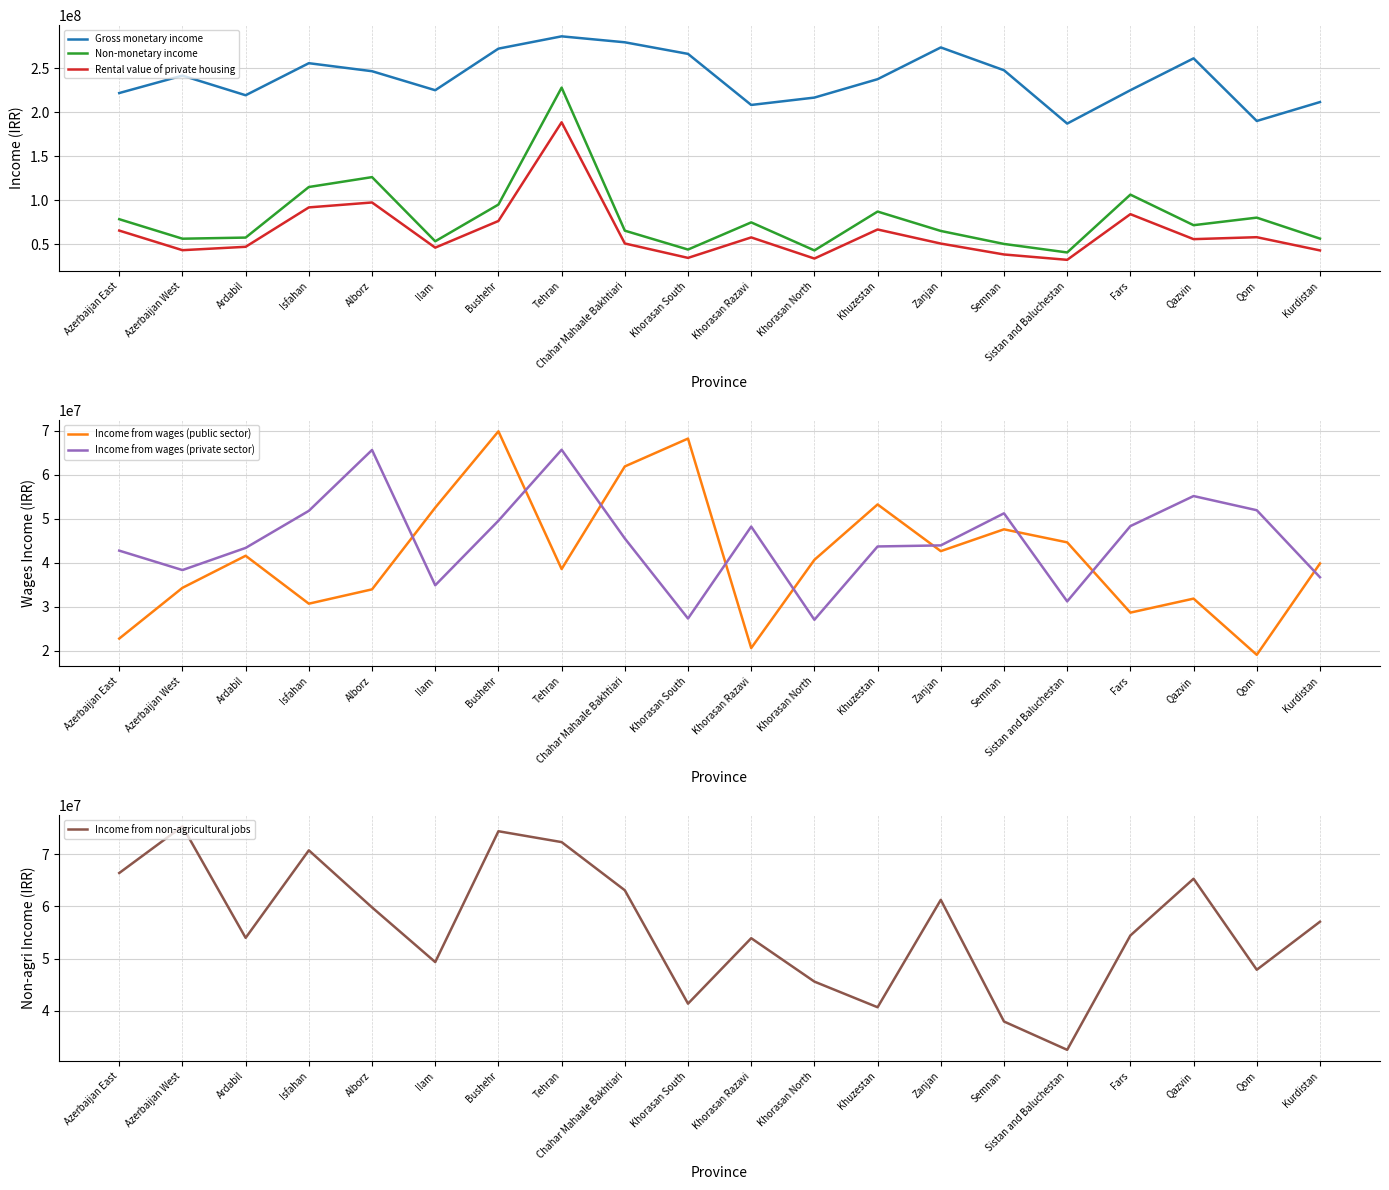

At which category is the sum across all series the highest?

Tehran